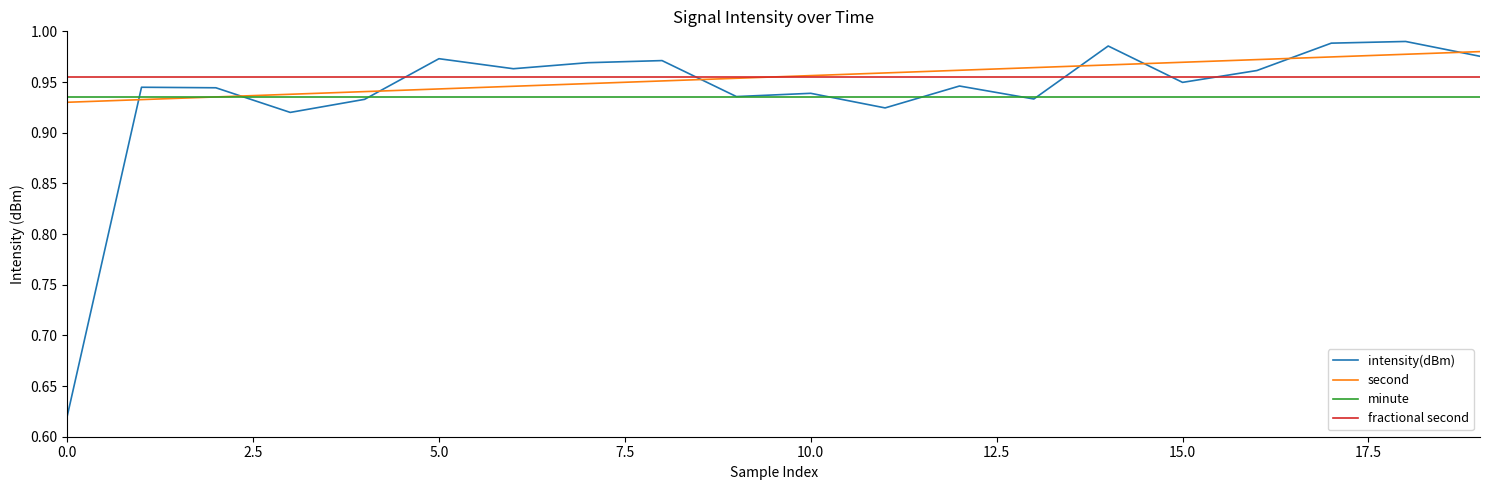

True or false: minute and fractional second intersect in this chart.

False